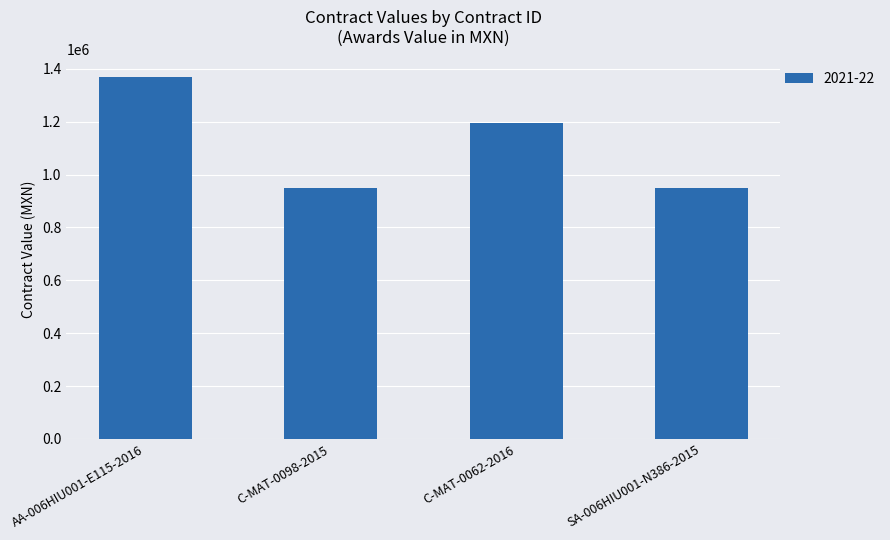

What is the difference between the values at SA-006HIU001-N386-2015 and C-MAT-0062-2016?

246999